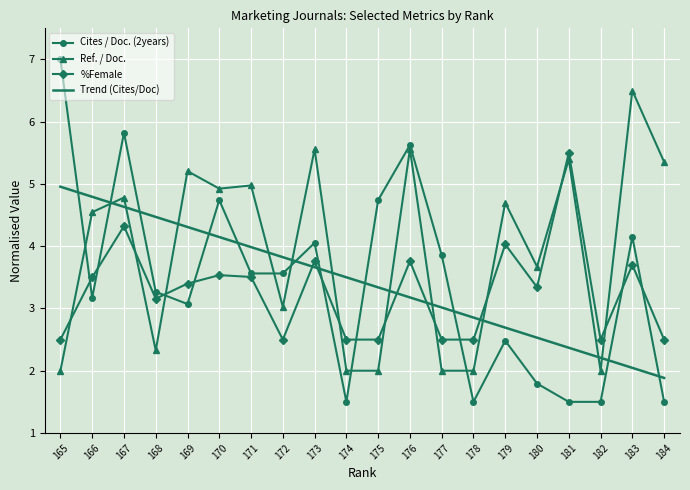

Which series has the largest range (max minus min)?

Cites / Doc. (2years)